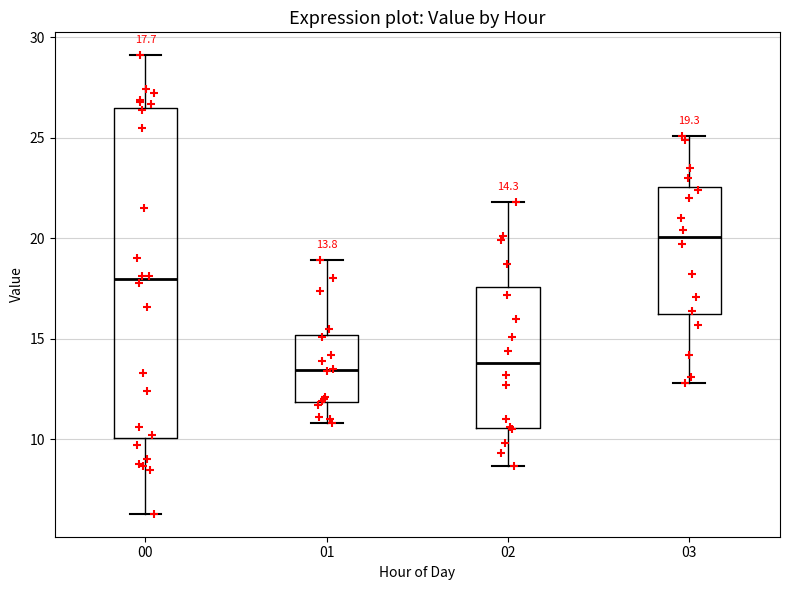

Which box has the highest median line?

03